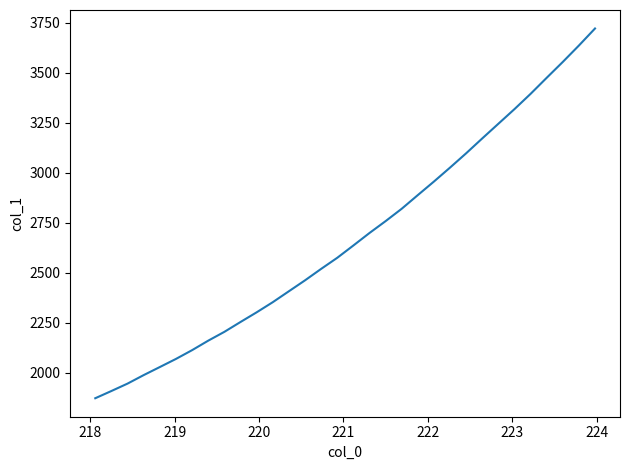

What is the greatest value displayed?

3722.1